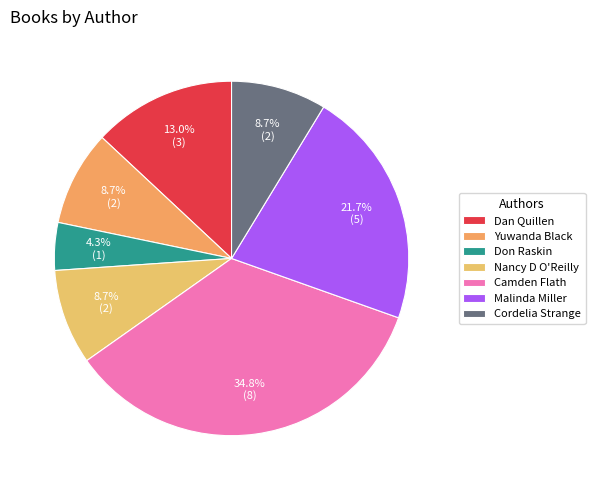

To the nearest percent, what is the difference between the largest and smallest slice percentages?

30%